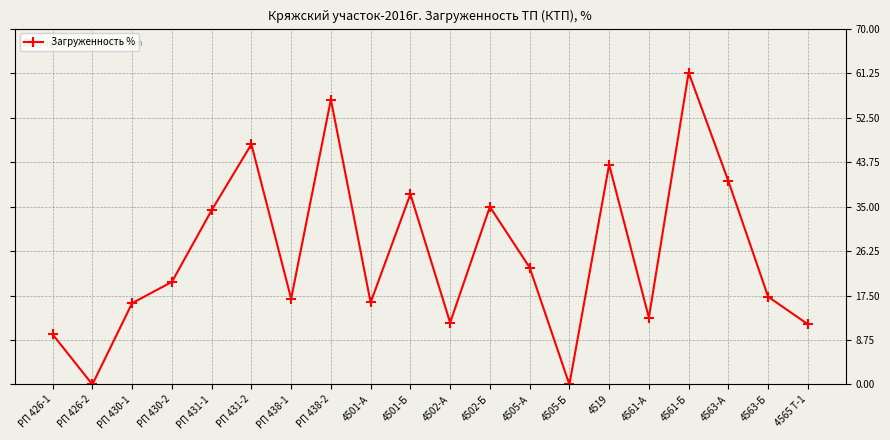

What is the average value?

25.5